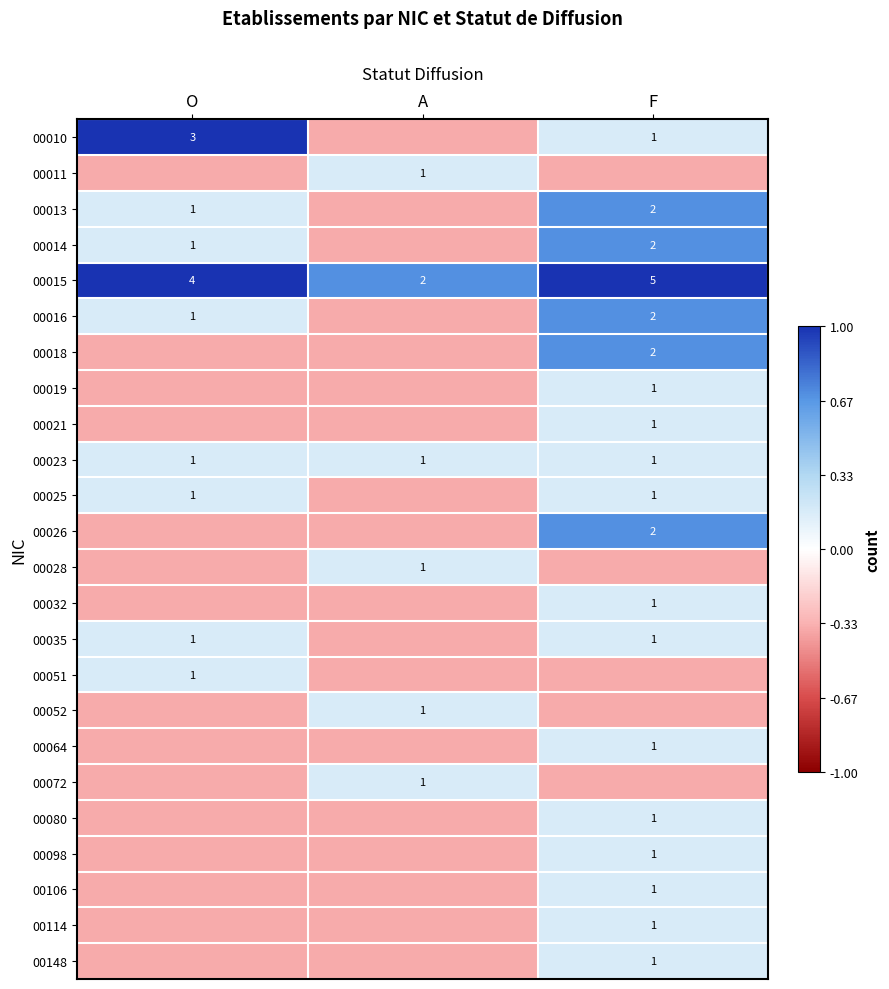

Rank the series by their maximum value, from lowest to highest.

00011, 00019, 00021, 00023, 00025, 00028, 00032, 00035, 00051, 00052, 00064, 00072, 00080, 00098, 00106, 00114, 00148, 00013, 00014, 00016, 00018, 00026, 00010, 00015